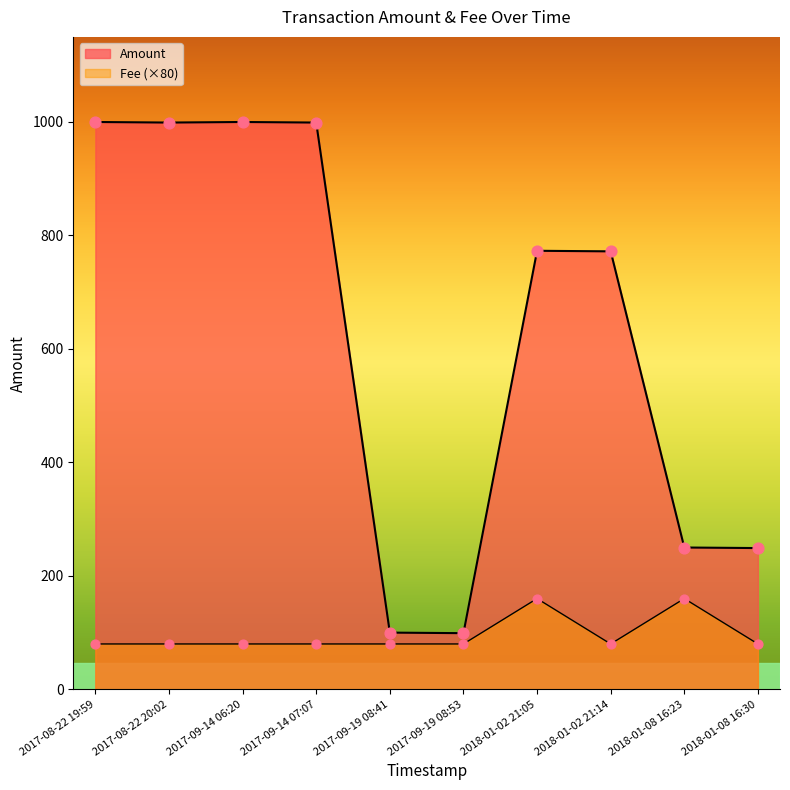

At how many categories does at least one series exceed 552?

6